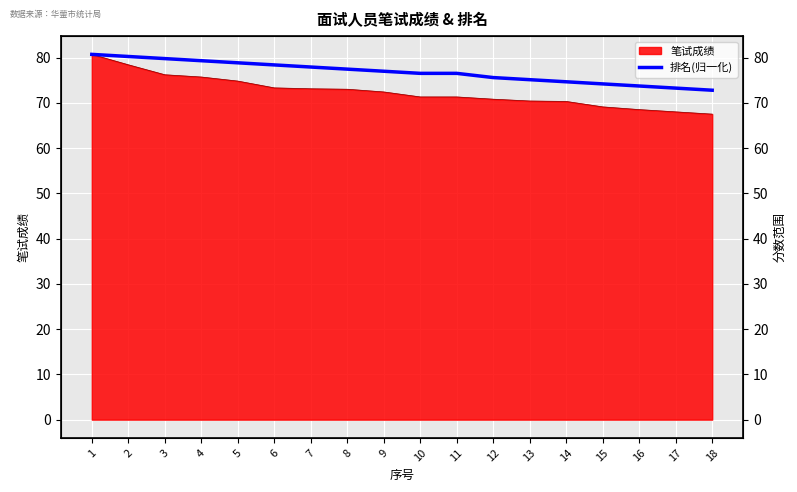

How many lines are shown in the chart?

1